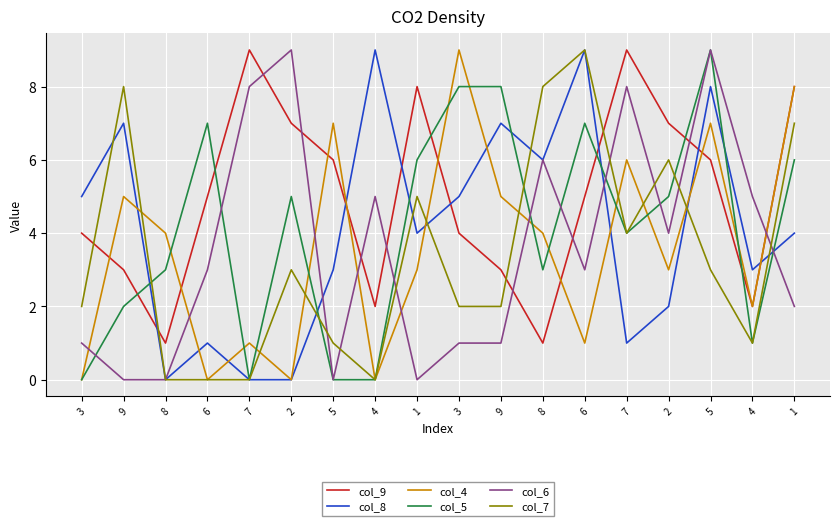

Reading left to right, transcribe all the data shown in this chart.

col_9: 4	3	1	5	9	7	6	2	8	4	3	1	5	9	7	6	2	8
col_8: 5	7	0	1	0	0	3	9	4	5	7	6	9	1	2	8	3	4
col_4: 0	5	4	0	1	0	7	0	3	9	5	4	1	6	3	7	2	8
col_5: 0	2	3	7	0	5	0	0	6	8	8	3	7	4	5	9	1	6
col_6: 1	0	0	3	8	9	0	5	0	1	1	6	3	8	4	9	5	2
col_7: 2	8	0	0	0	3	1	0	5	2	2	8	9	4	6	3	1	7